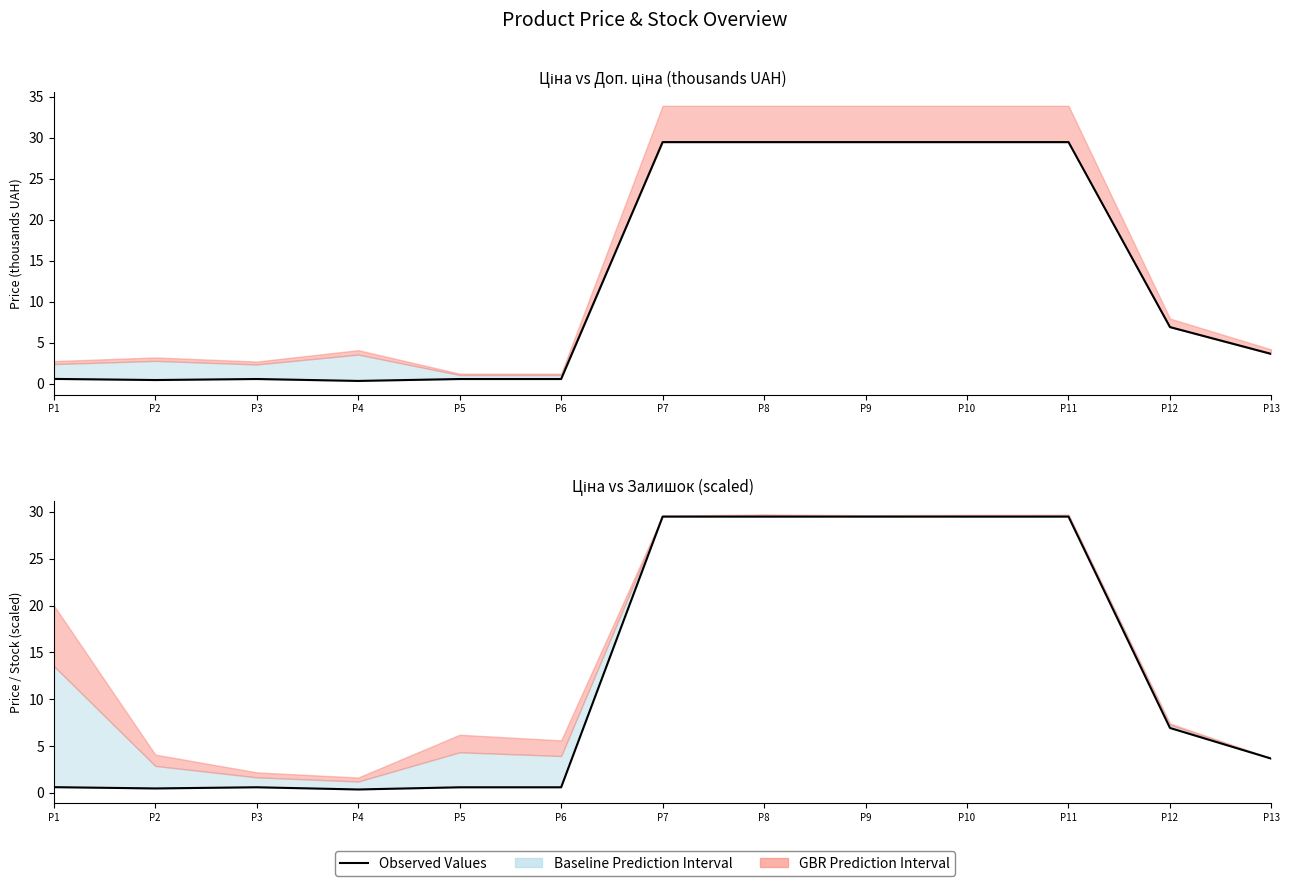

List the labels in order of value, largest first.

P7, P8, P9, P10, P11, P12, P13, P1, P3, P5, P6, P2, P4